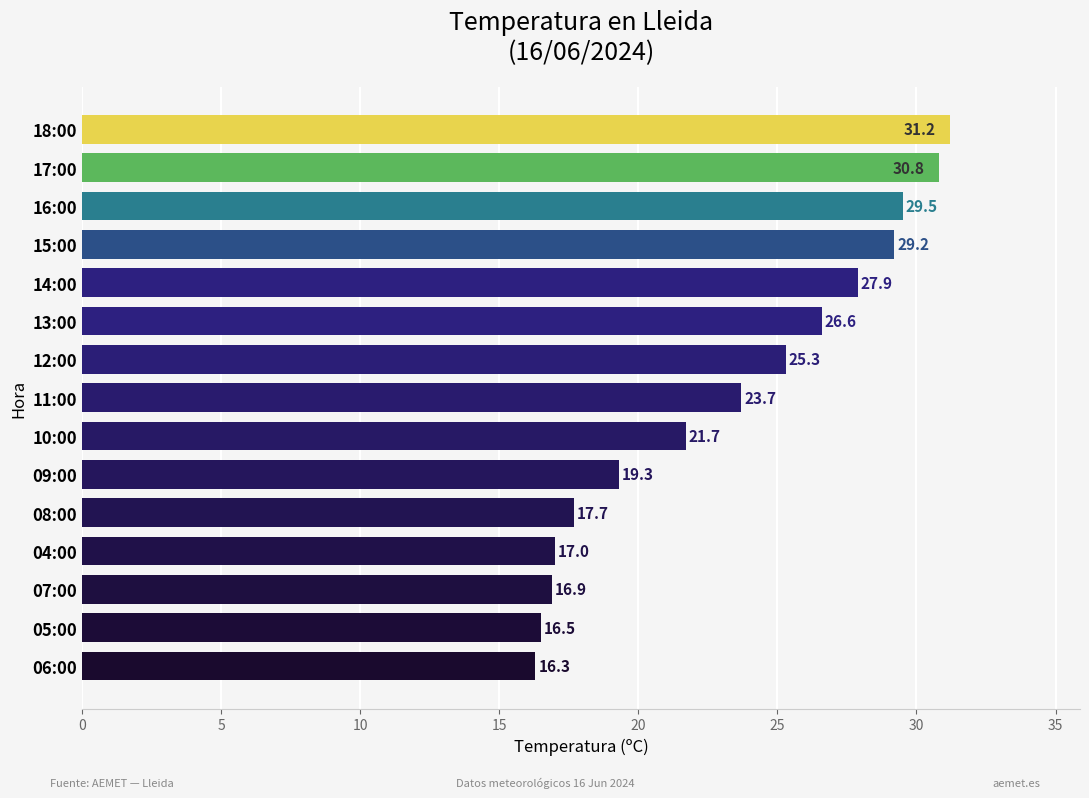

Count the number of data series in this chart.

1